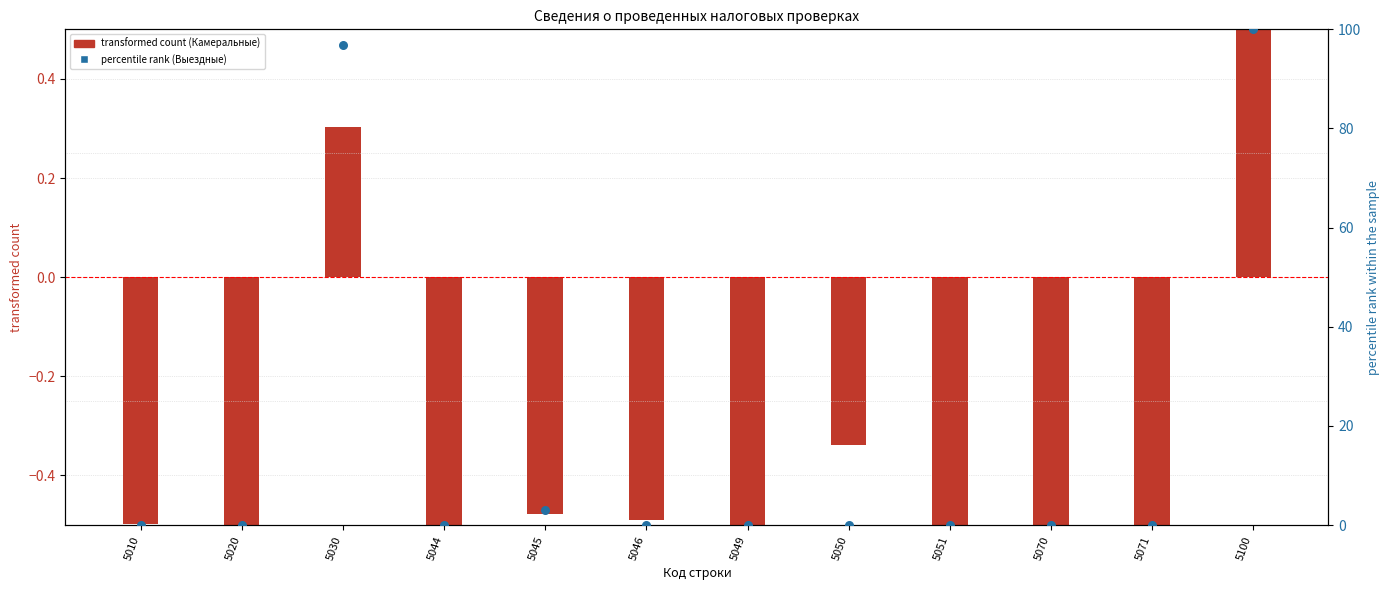

At how many categories does at least one series exceed 38?

2